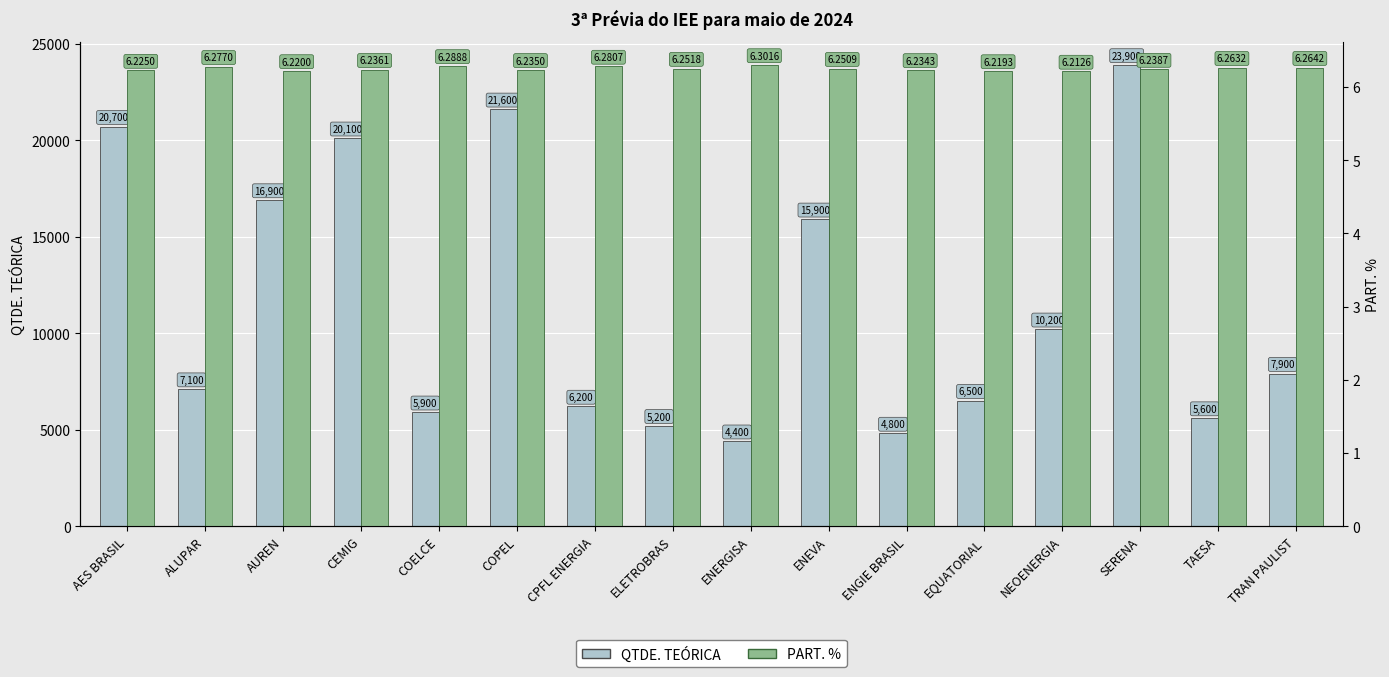

The value of PART. % at CEMIG is 6.2. True or false?

True